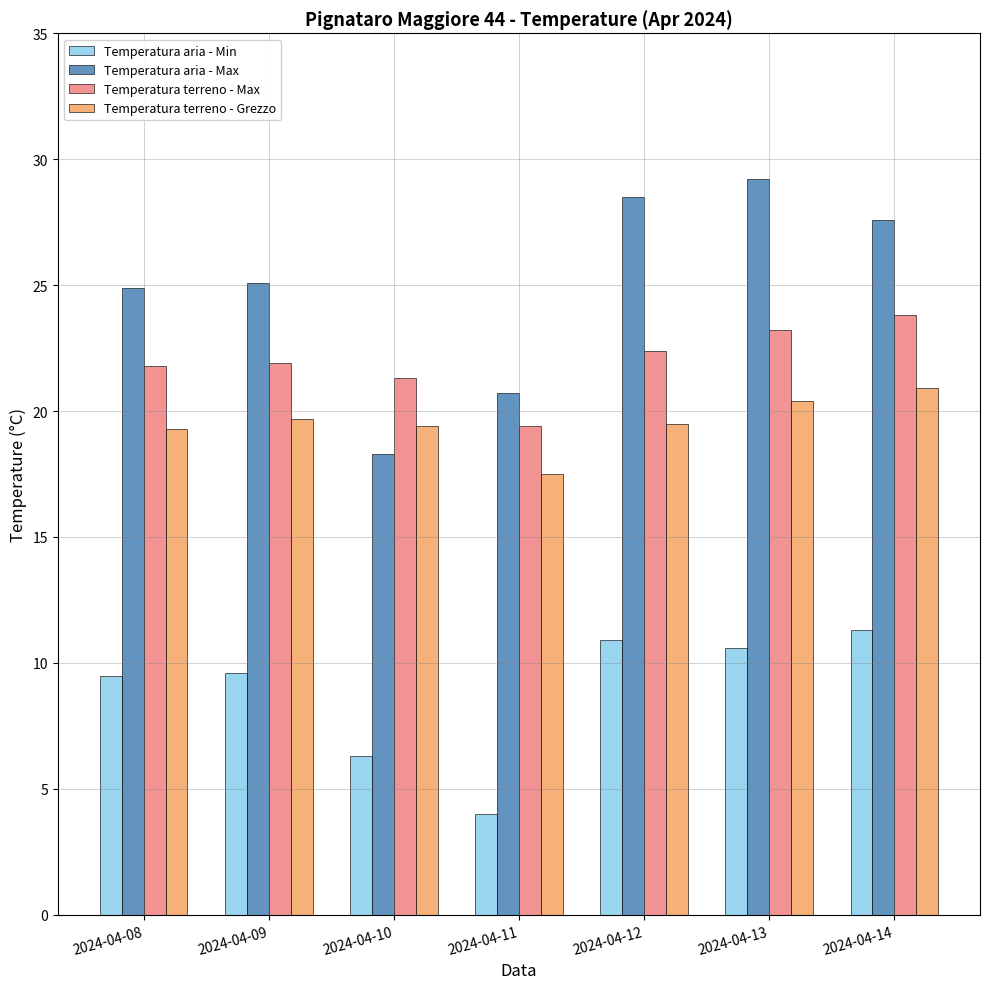

The Temperatura terreno - Max series shows 11.7 at 2024-04-09. True or false?

False